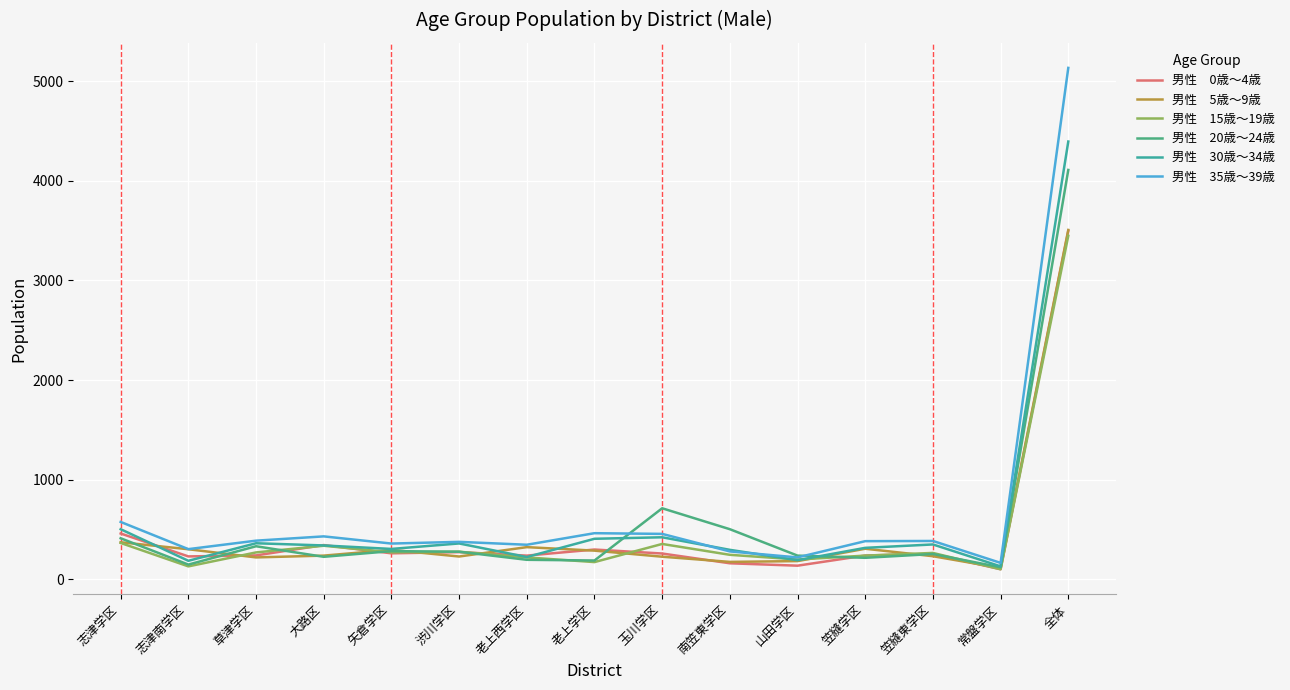

Is this an area chart (filled region under the line)?

No